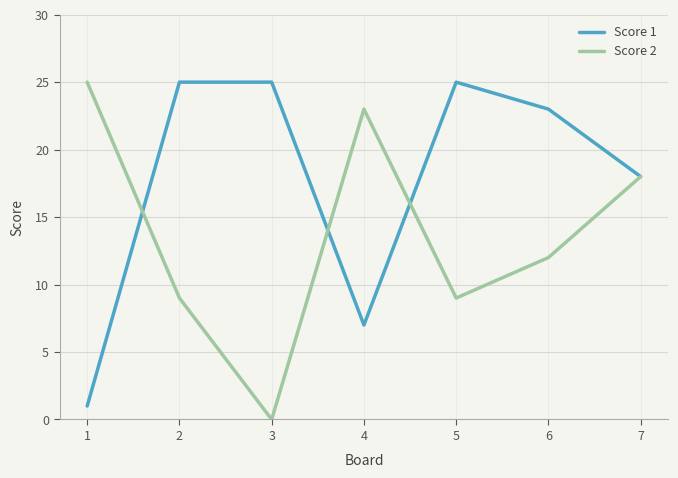

The Score 1 series shows 7 at 4. True or false?

True